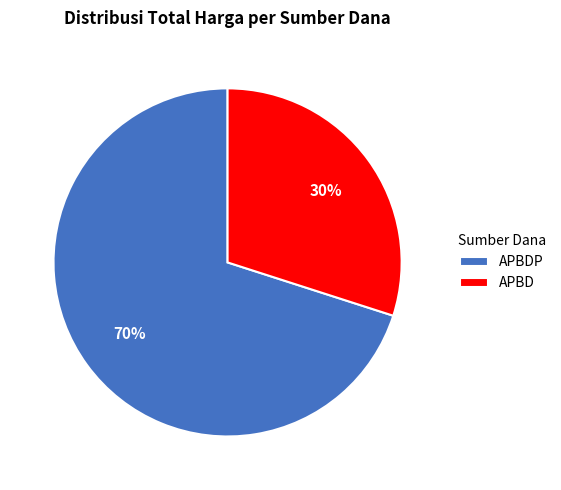

Is there any slice that represents more than half of the pie?

Yes